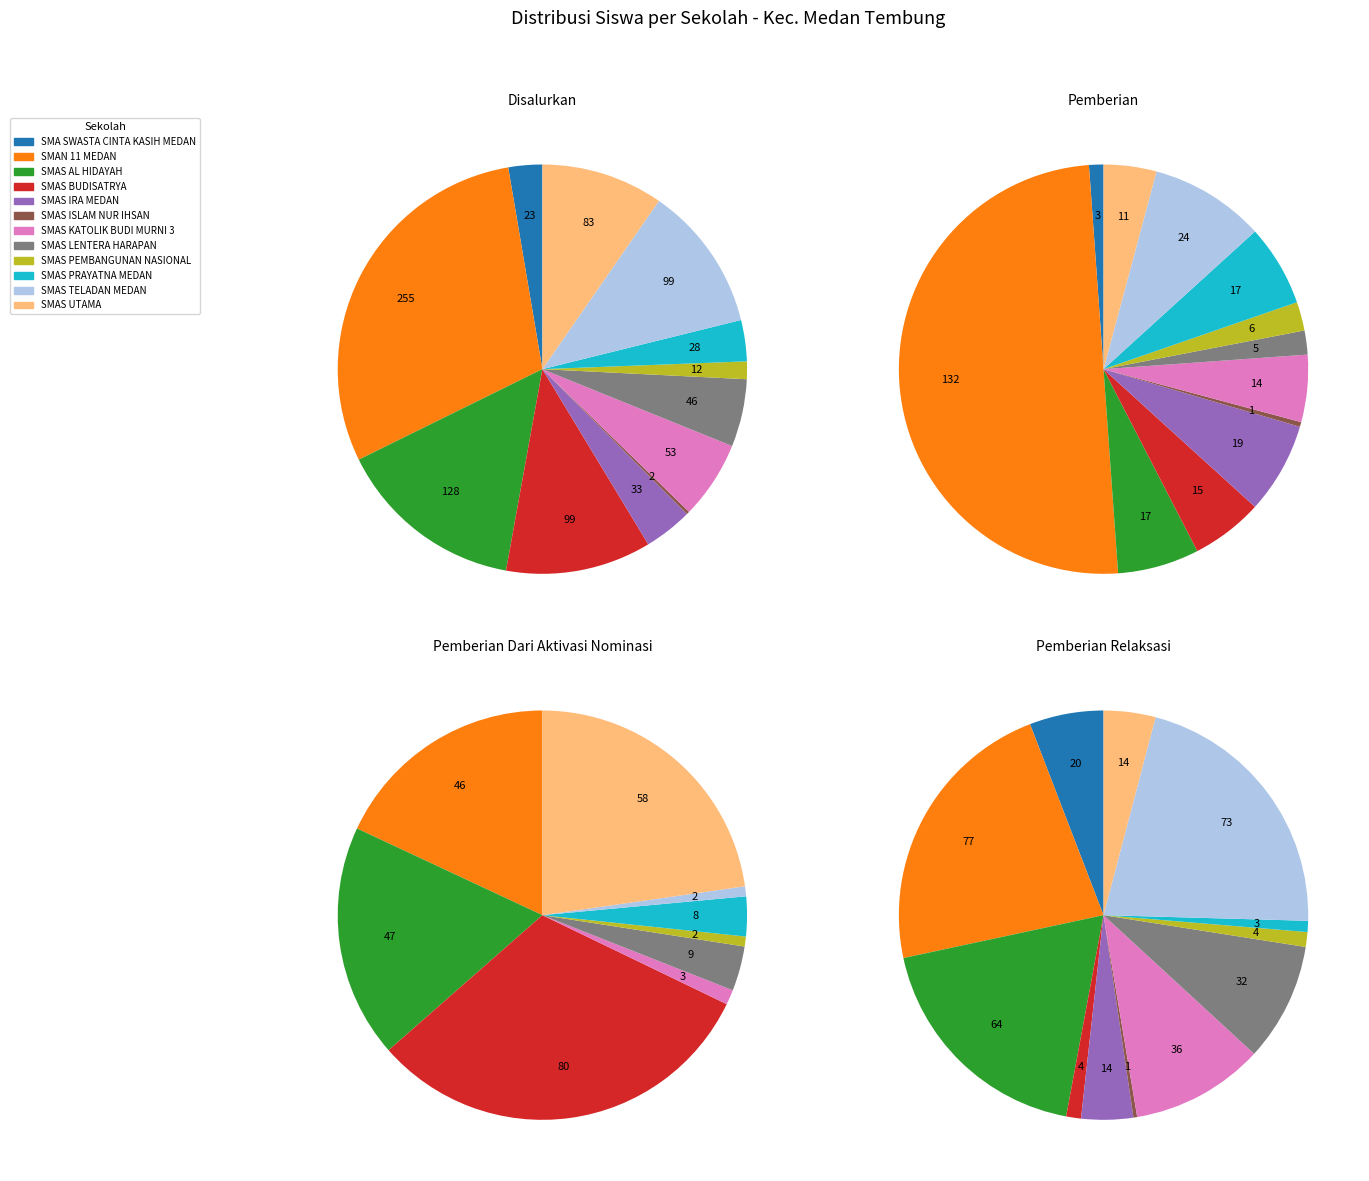

Is it true that SMAS IRA MEDAN is 1% of the pie?

False